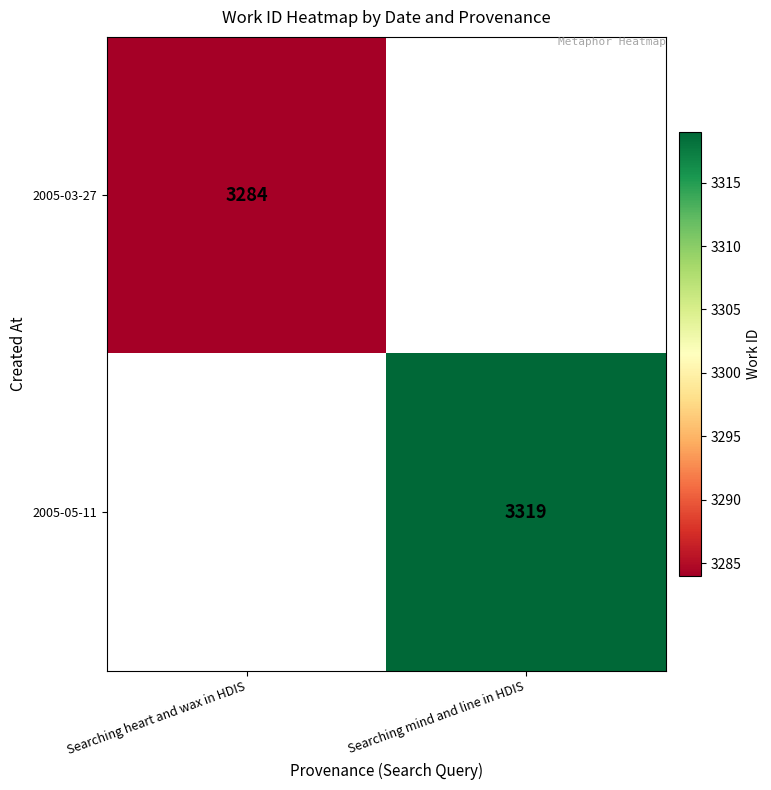

At which category does the chart reach its peak across all series?

Searching mind and line in HDIS